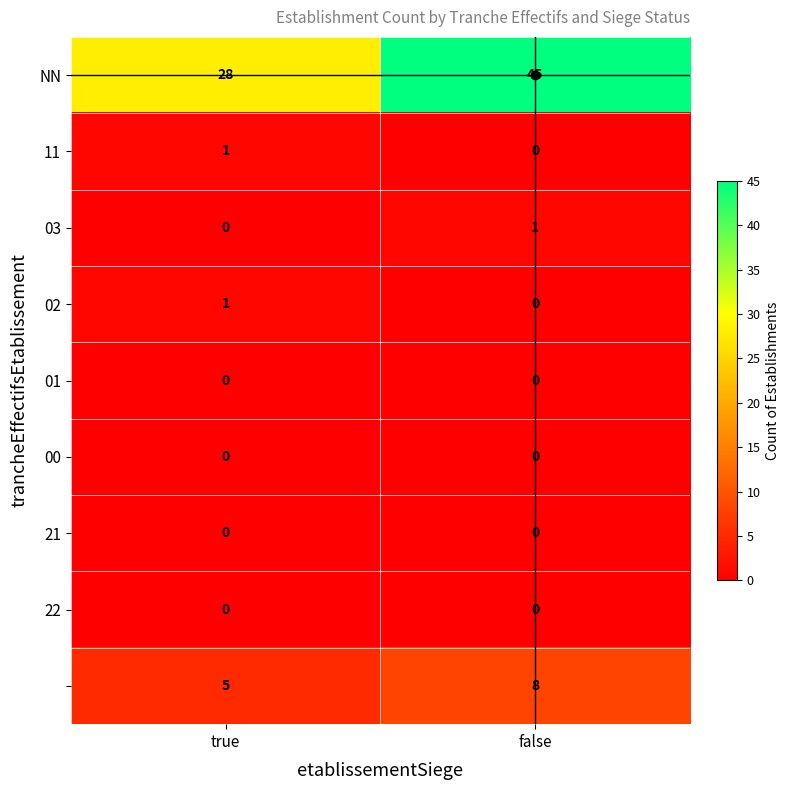

At which category is the sum across all series the highest?

false